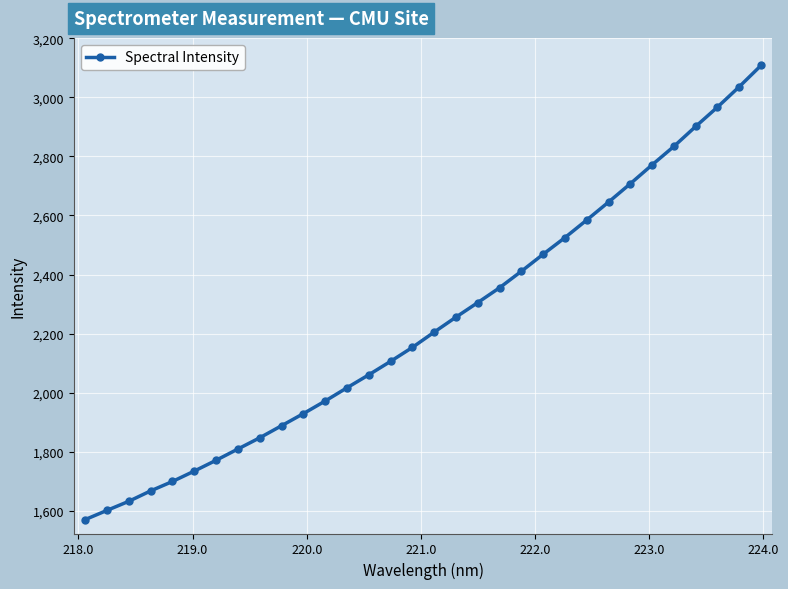

What is the difference between the maximum and minimum values?

1536.7